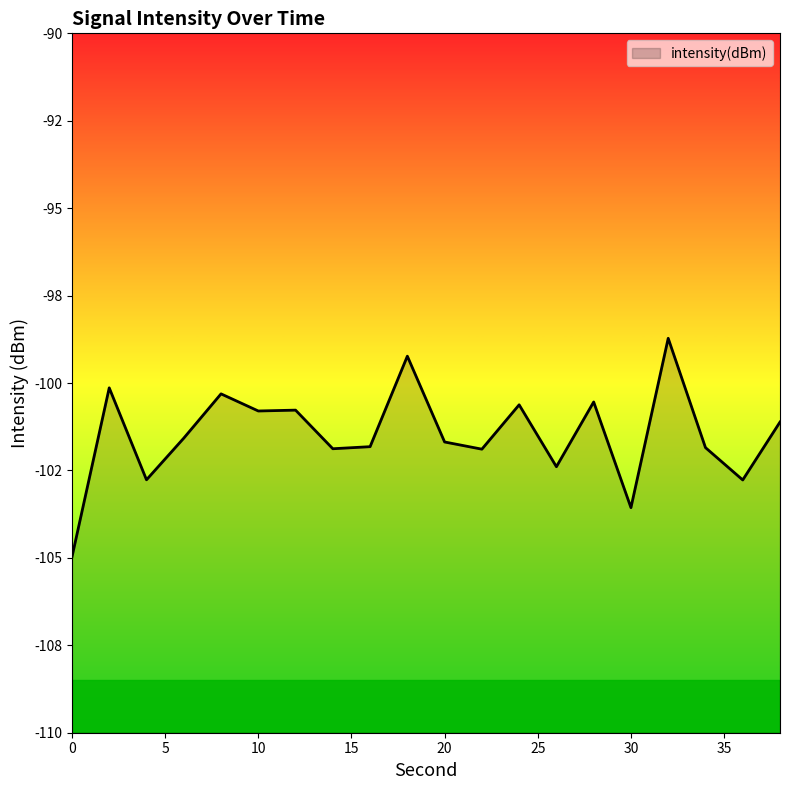

How many values are below -101?

12